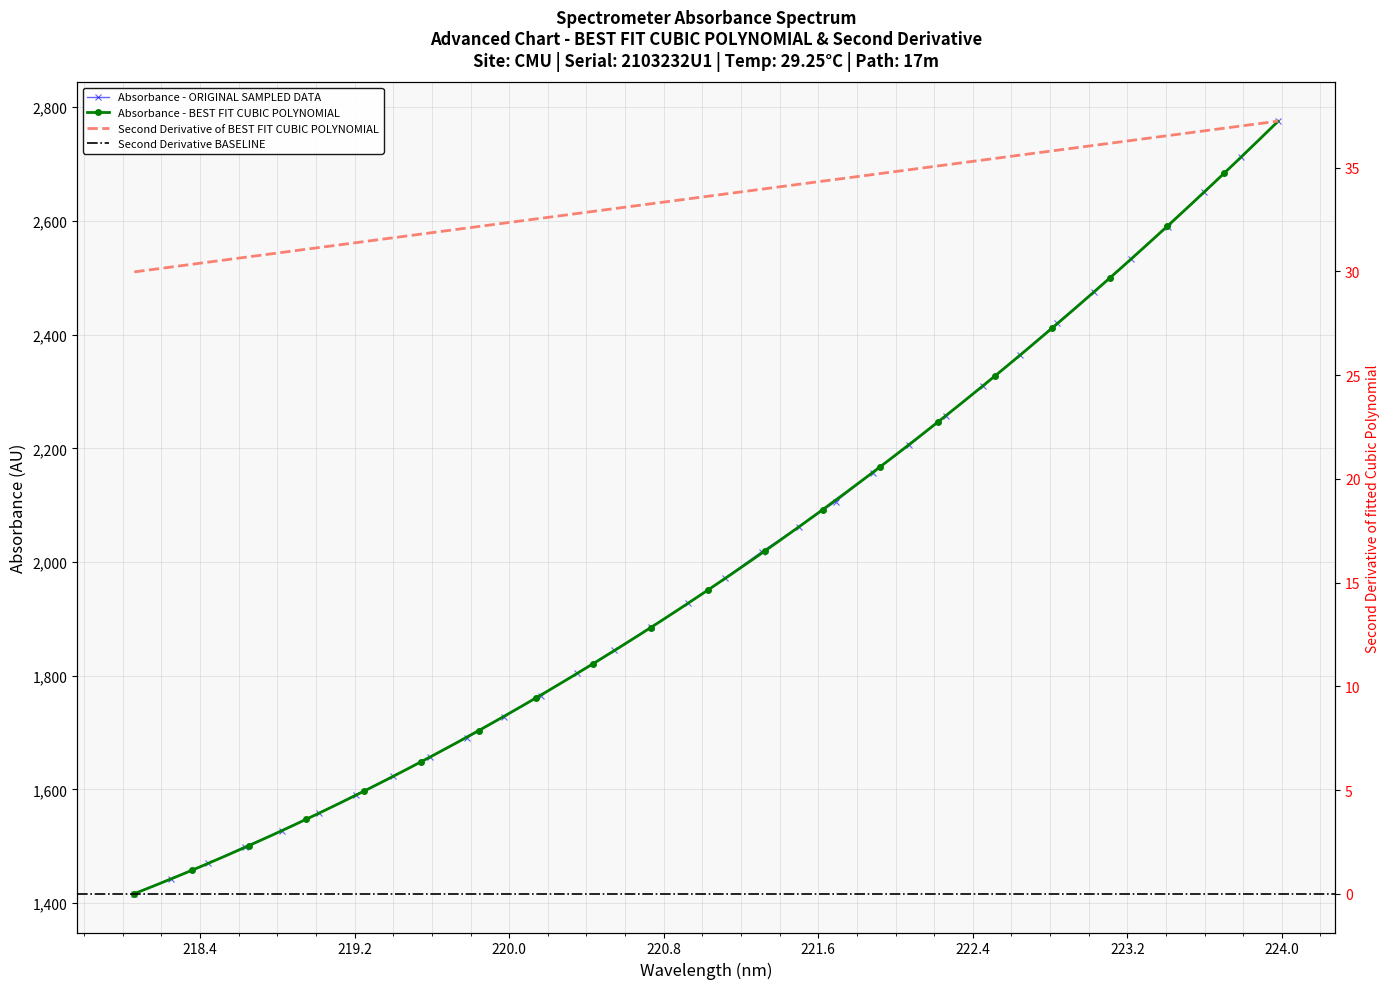

What position from the left is 218.442?

3